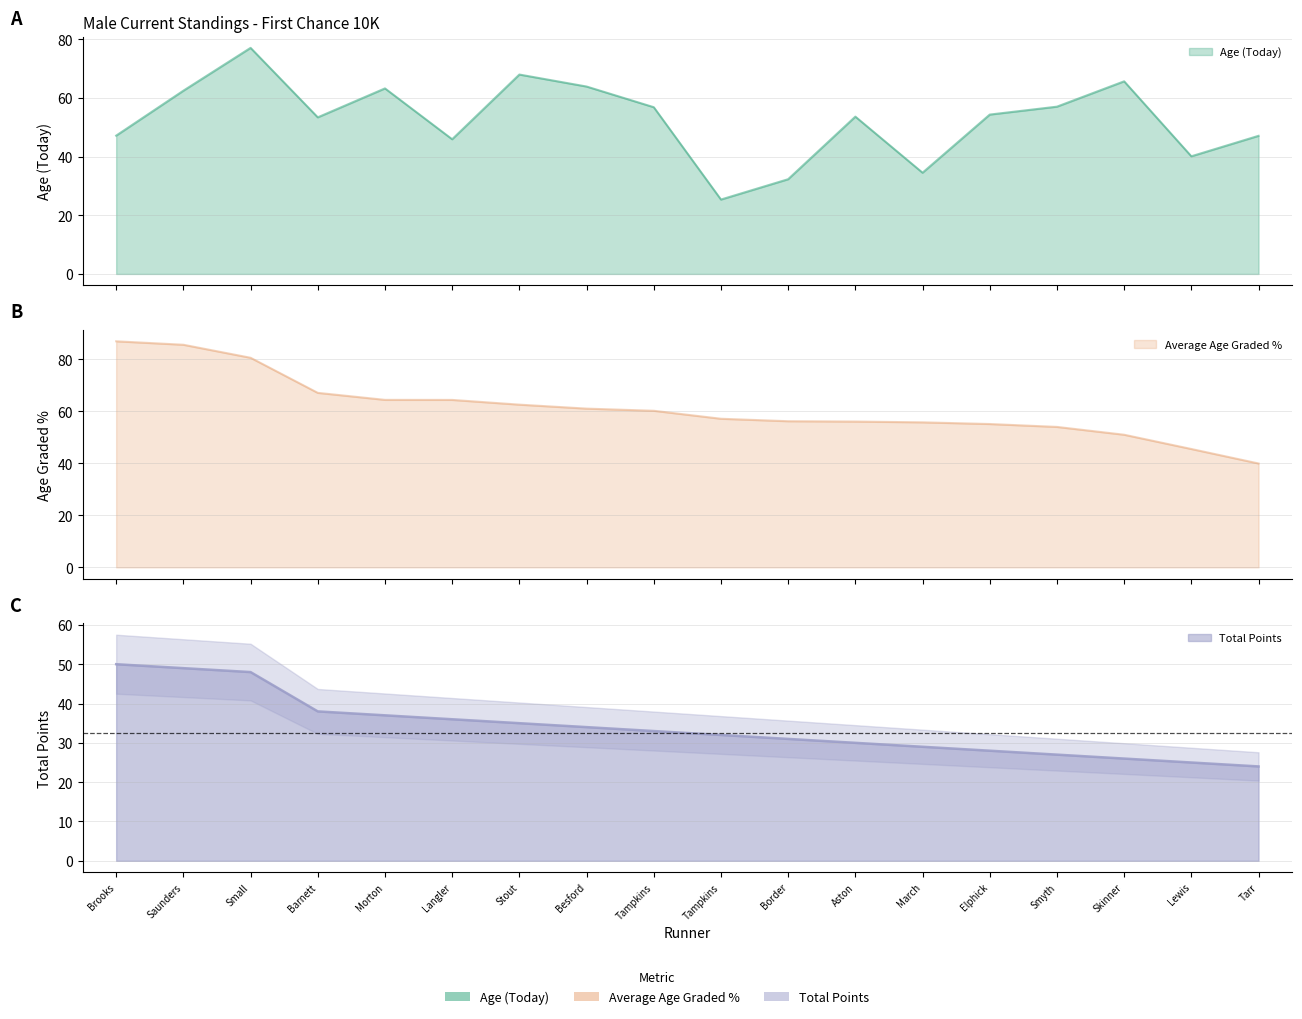

Which series changed the most between Border and Elphick?

Age (Today)